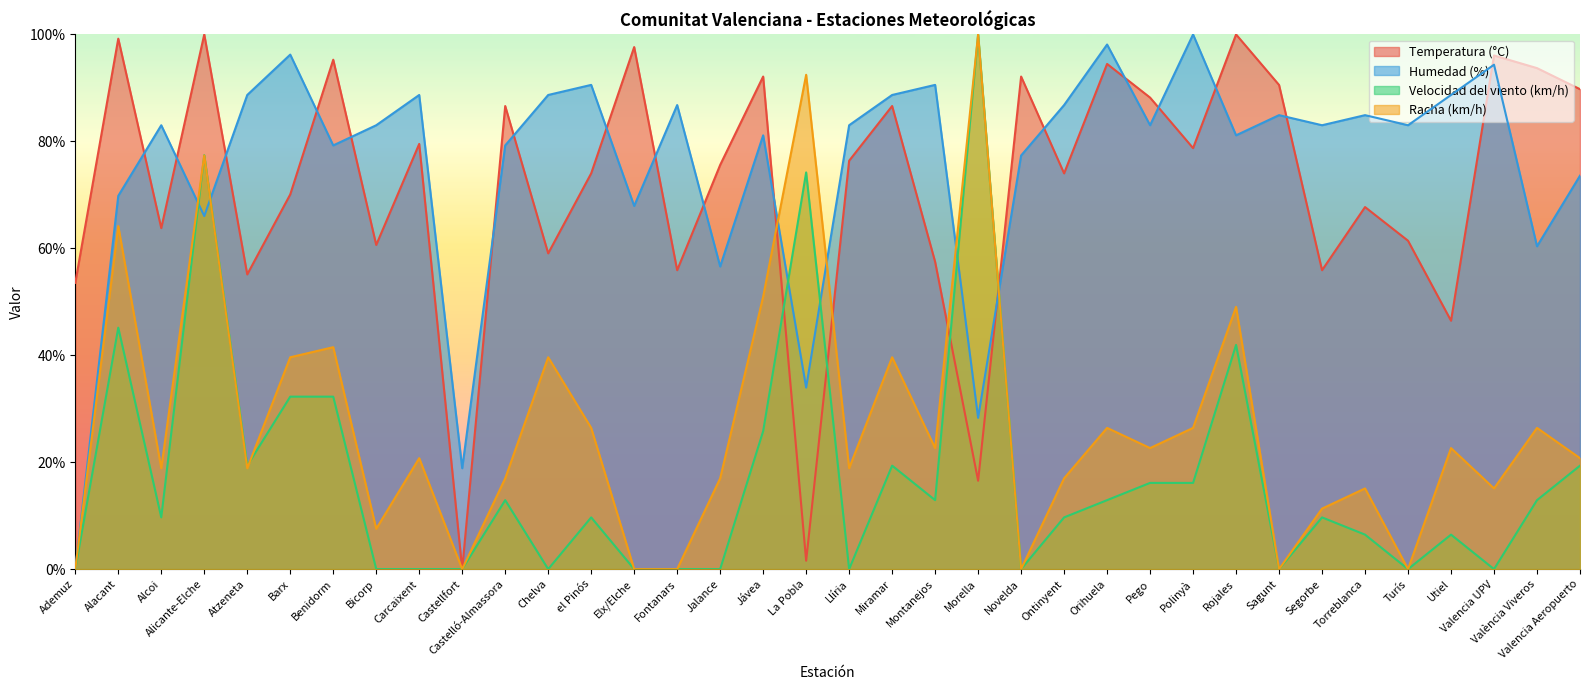

In Velocidad del viento (km/h), how many points are higher than both neighbors (excluding endpoints)?

10